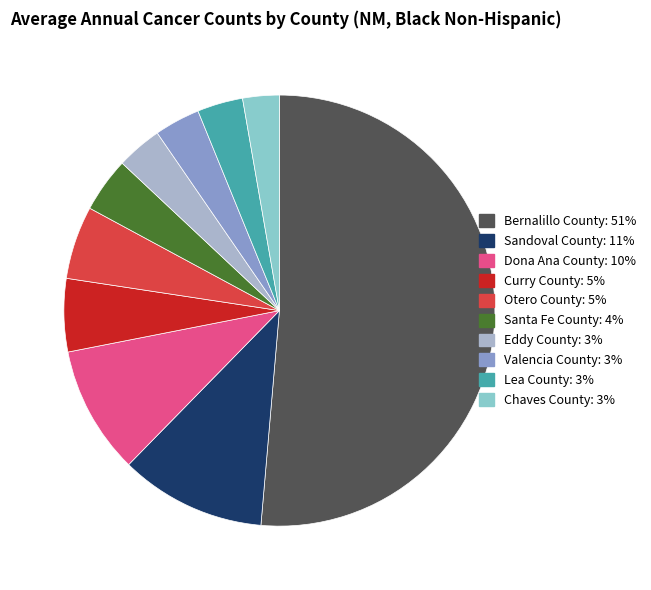

How many slices are in this pie chart?

10